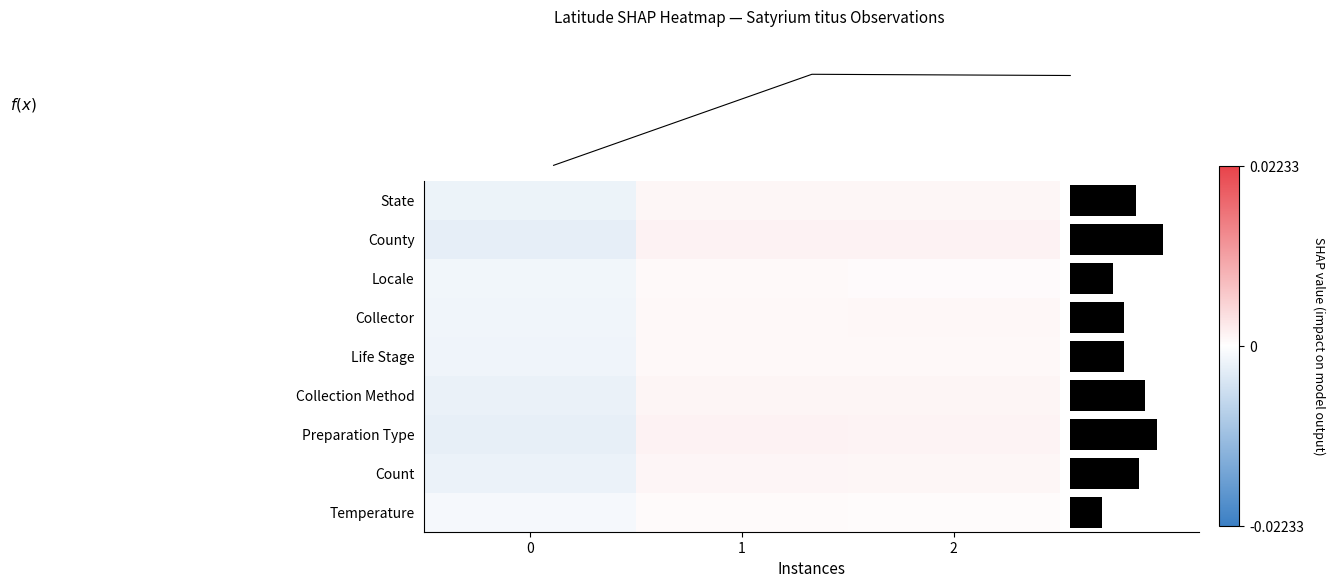

At which category is the sum across all series the highest?

1